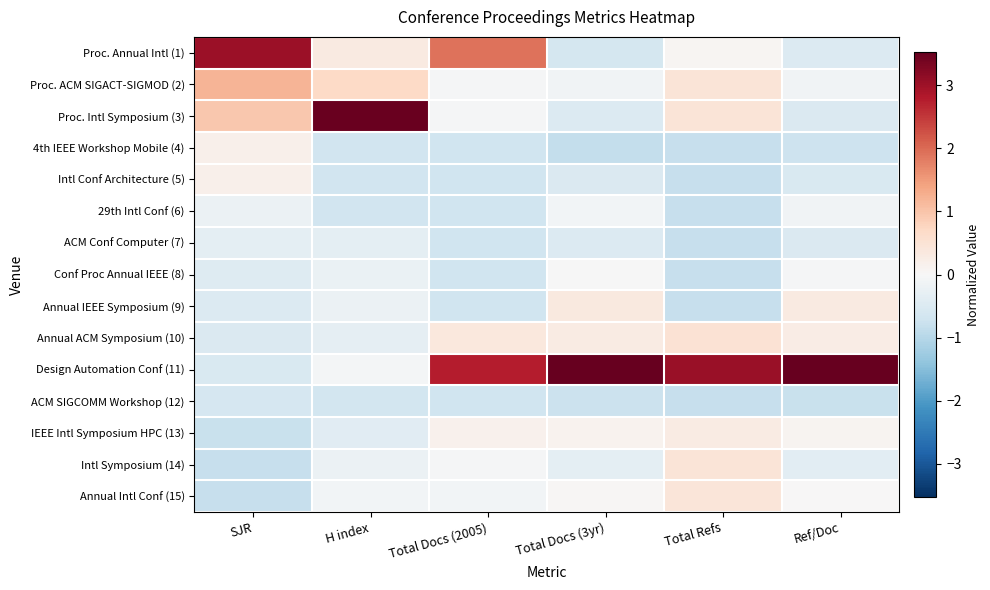

What is the smallest value displayed?

-0.8